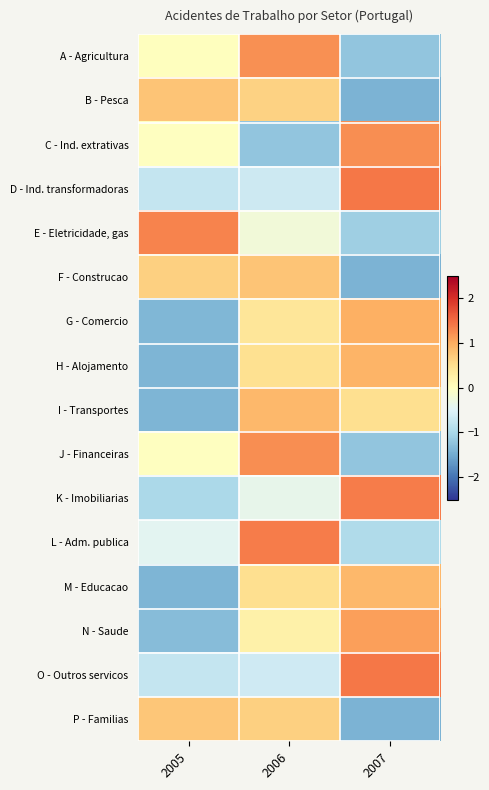

Reading left to right, extract all data points from this chart.

A - Agricultura: 2005=0.0	2006=1.2	2007=-1.2
B - Pesca: 2005=0.8	2006=0.6	2007=-1.4
C - Ind. extrativas: 2005=-0.0	2006=-1.2	2007=1.2
D - Ind. transformadoras: 2005=-0.7	2006=-0.7	2007=1.4
E - Eletricidade, gas: 2005=1.3	2006=-0.2	2007=-1.1
F - Construcao: 2005=0.6	2006=0.8	2007=-1.4
G - Comercio: 2005=-1.4	2006=0.4	2007=1.0
H - Alojamento: 2005=-1.4	2006=0.5	2007=0.9
I - Transportes: 2005=-1.4	2006=0.9	2007=0.5
J - Financeiras: 2005=-0.0	2006=1.2	2007=-1.2
K - Imobiliarias: 2005=-1.0	2006=-0.4	2007=1.4
L - Adm. publica: 2005=-0.4	2006=1.4	2007=-0.9
M - Educacao: 2005=-1.4	2006=0.5	2007=0.9
N - Saude: 2005=-1.3	2006=0.2	2007=1.1
O - Outros servicos: 2005=-0.8	2006=-0.7	2007=1.4
P - Familias: 2005=0.8	2006=0.7	2007=-1.4